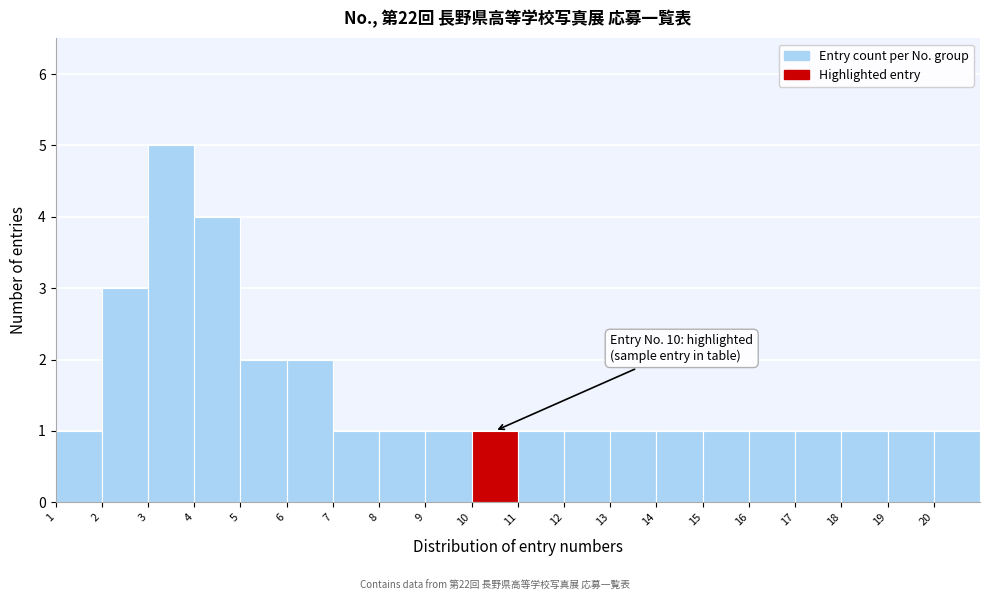

Which range on the x-axis has the tallest bar?

3 to 4